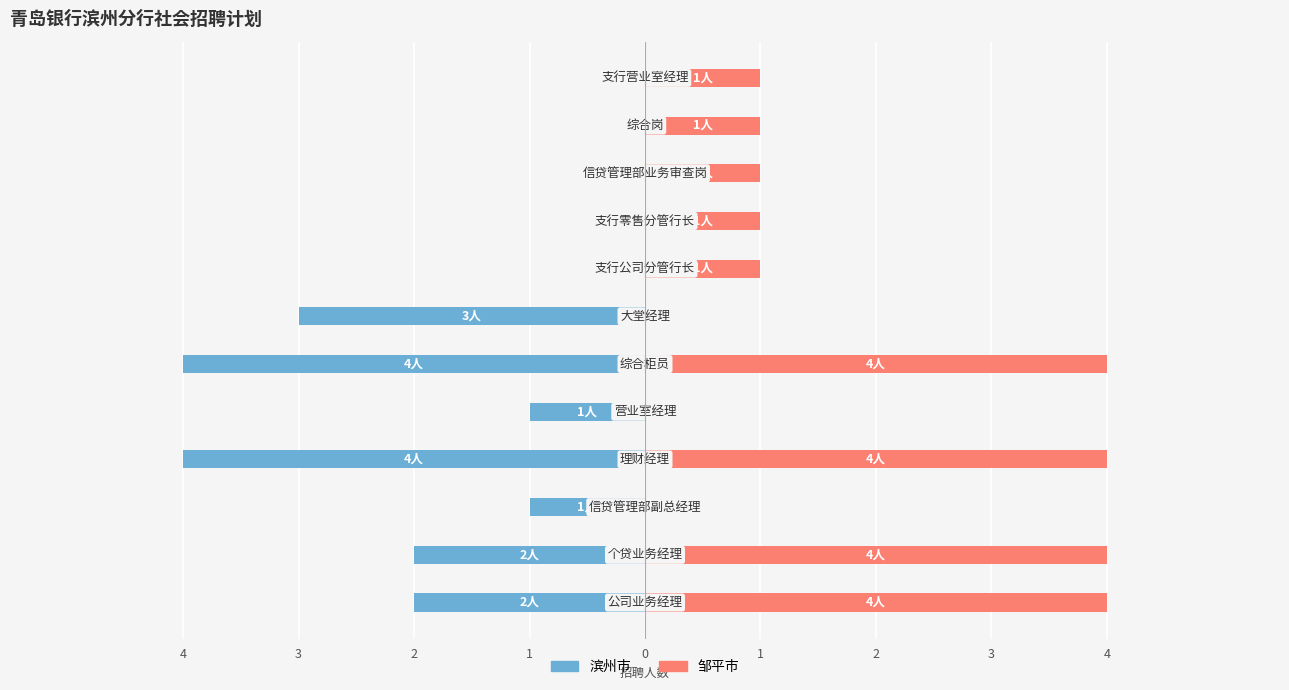

Reading right to left, list all the values displayed in this chart.

滨州市: 0	0	0	0	0	-3	-4	-1	-4	-1	-2	-2
邹平市: 1	1	1	1	1	0	4	0	4	0	4	4